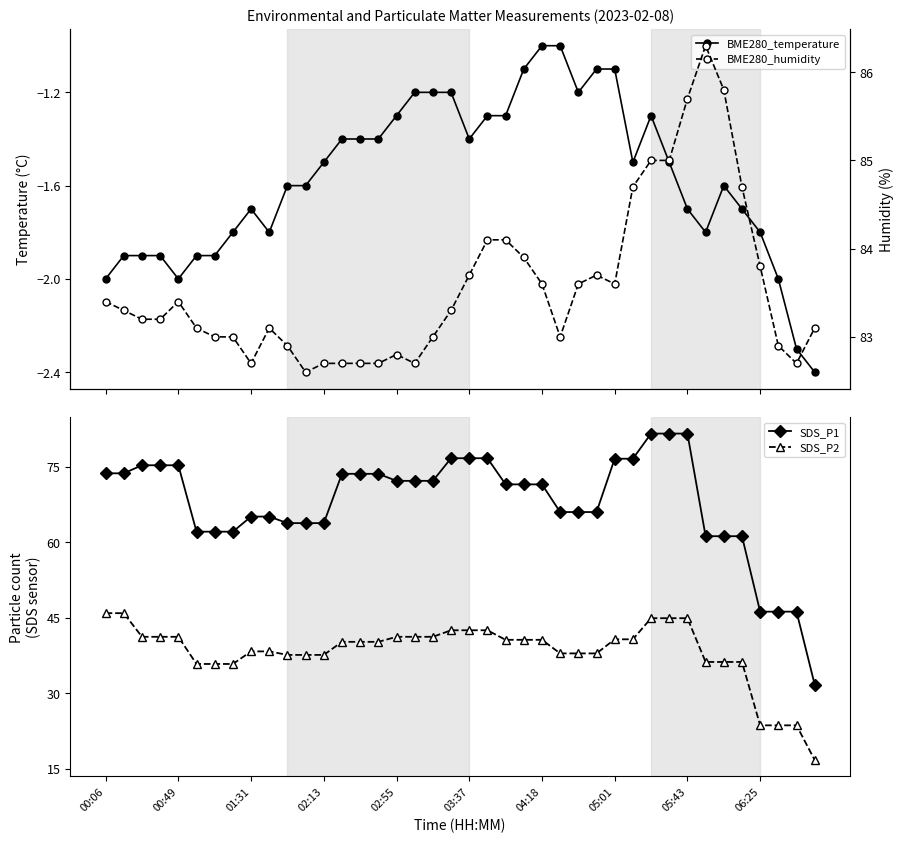

Is it true that BME280_humidity equals 83.0 at 18?

True